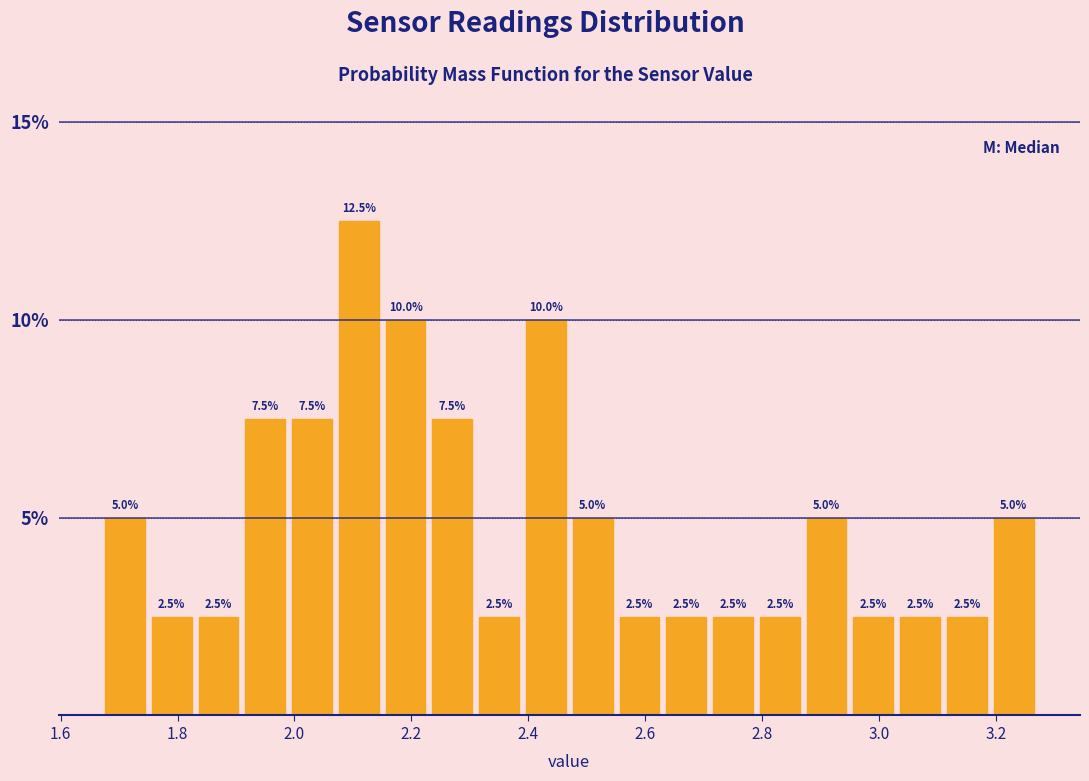

Reading left to right, transcribe this chart: for each bar, give the range it covers on the x-axis and its height. The bar edges are not printed on the chart, so give them approximately, as read against the axis.

1.67 to 1.75: 5.0
1.75 to 1.83: 2.5
1.83 to 1.91: 2.5
1.91 to 1.99: 7.5
1.99 to 2.07: 7.5
2.07 to 2.15: 12.5
2.15 to 2.23: 10.0
2.23 to 2.31: 7.5
2.31 to 2.39: 2.5
2.39 to 2.47: 10.0
2.47 to 2.55: 5.0
2.55 to 2.63: 2.5
2.63 to 2.71: 2.5
2.71 to 2.79: 2.5
2.79 to 2.87: 2.5
2.87 to 2.95: 5.0
2.95 to 3.03: 2.5
3.03 to 3.11: 2.5
3.11 to 3.19: 2.5
3.19 to 3.27: 5.0